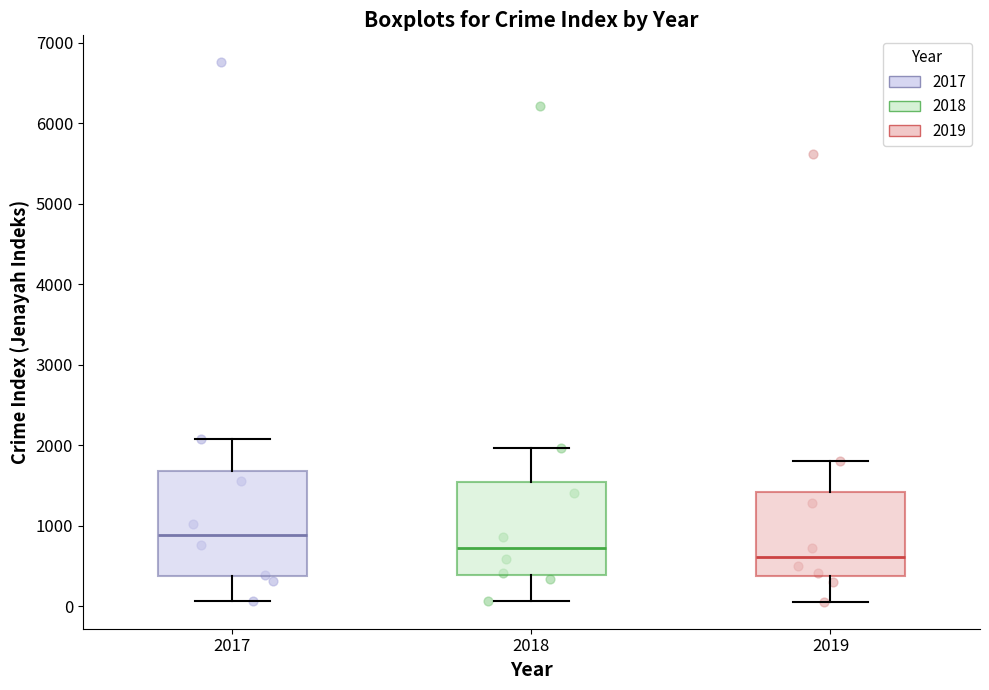

Which box has the lowest median line?

2019